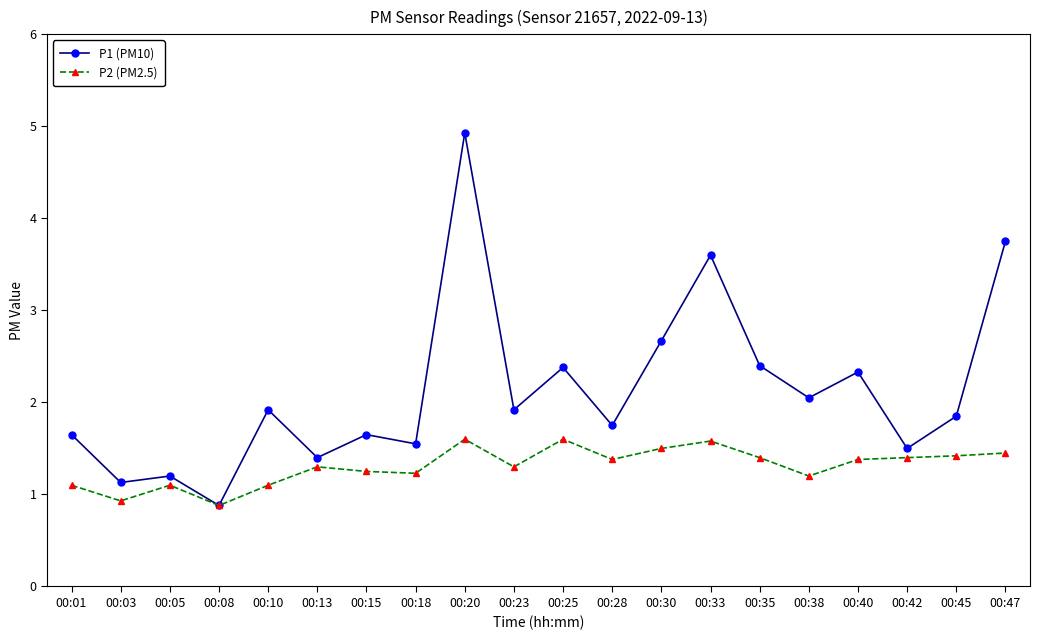

The P2 (PM2.5) series shows 1.6 at 00:33. True or false?

True